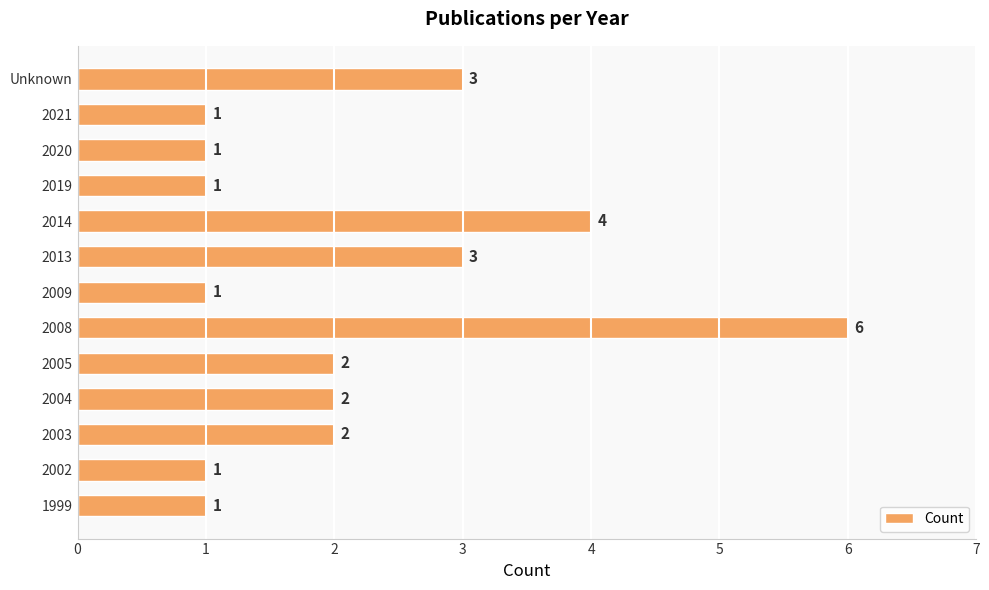

How many values are between 1 and 3?

11